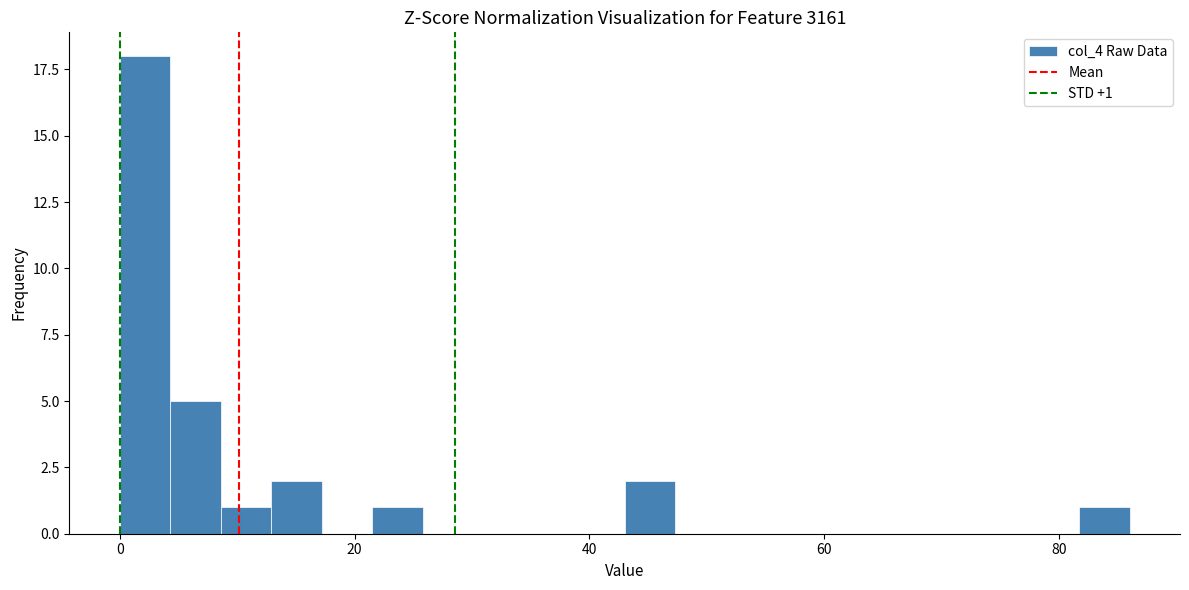

Around what value on the x-axis is the tallest bar? Give the approximate position of its centre, as read against the axis.

2